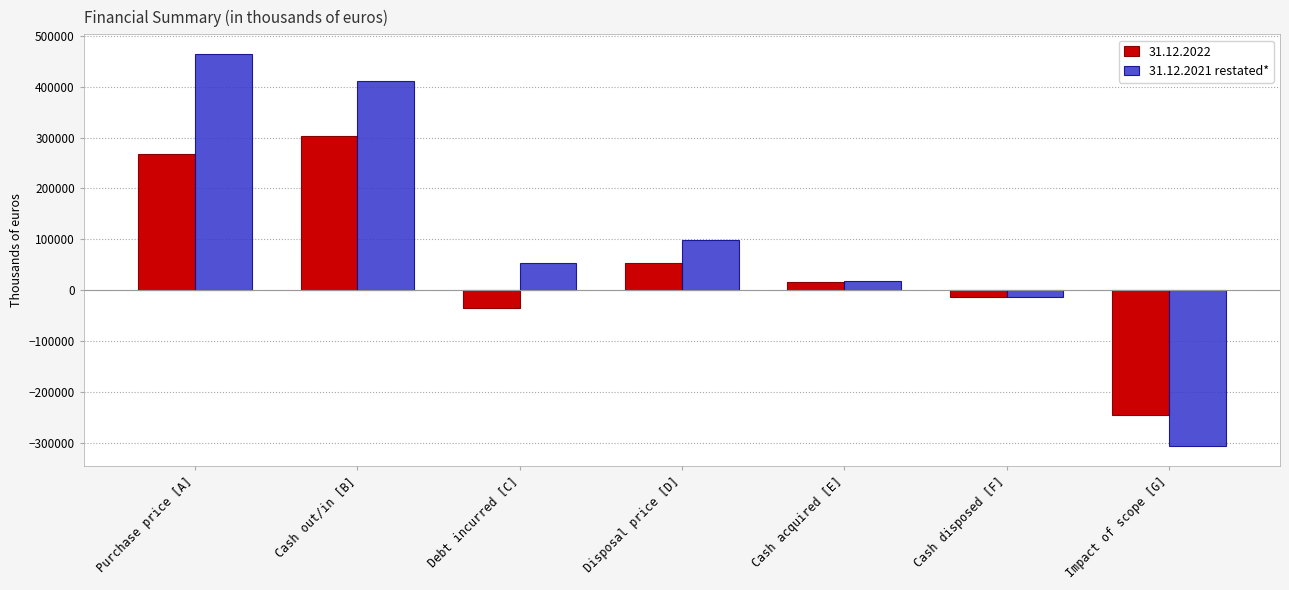

What is the difference between the 31.12.2022 values at Debt incurred [C] and Cash out/in [B]?

336782